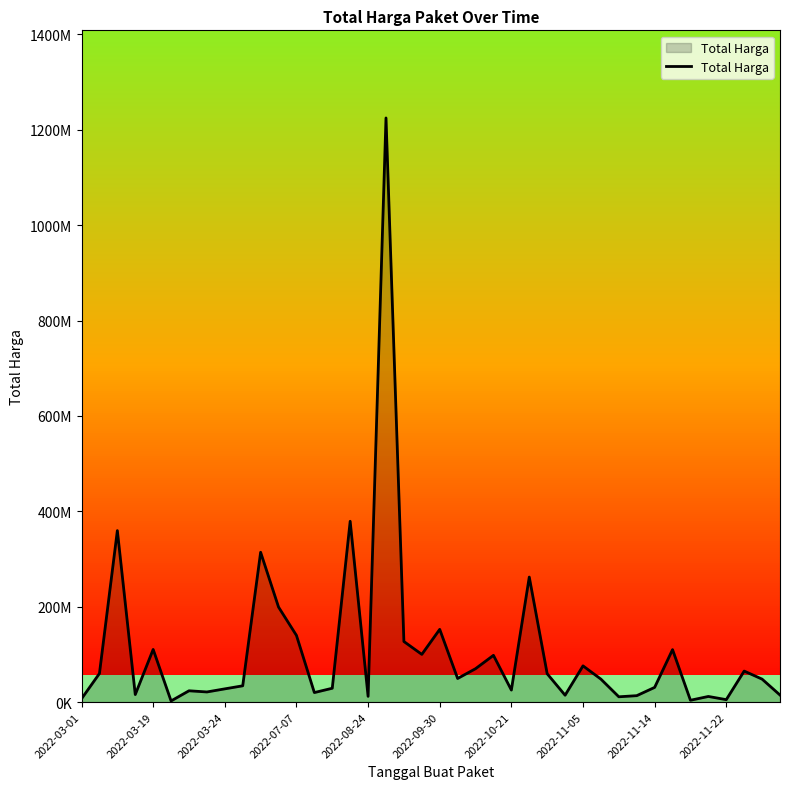

Does the chart display data point markers on the line(s)?

No